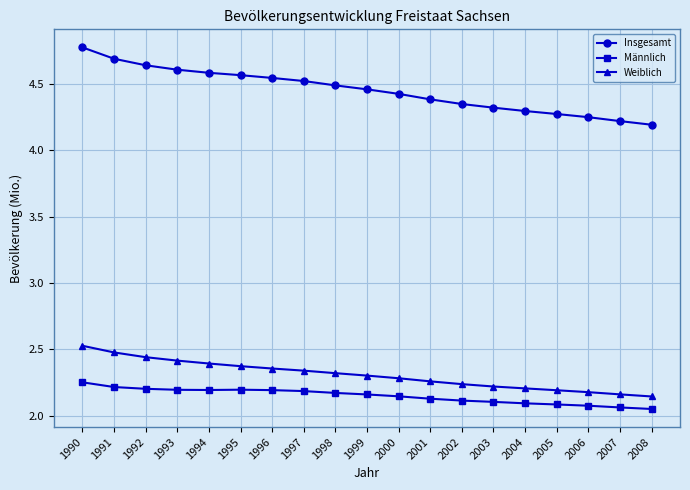

Count the Weiblich values in the range 2 to 3.

19